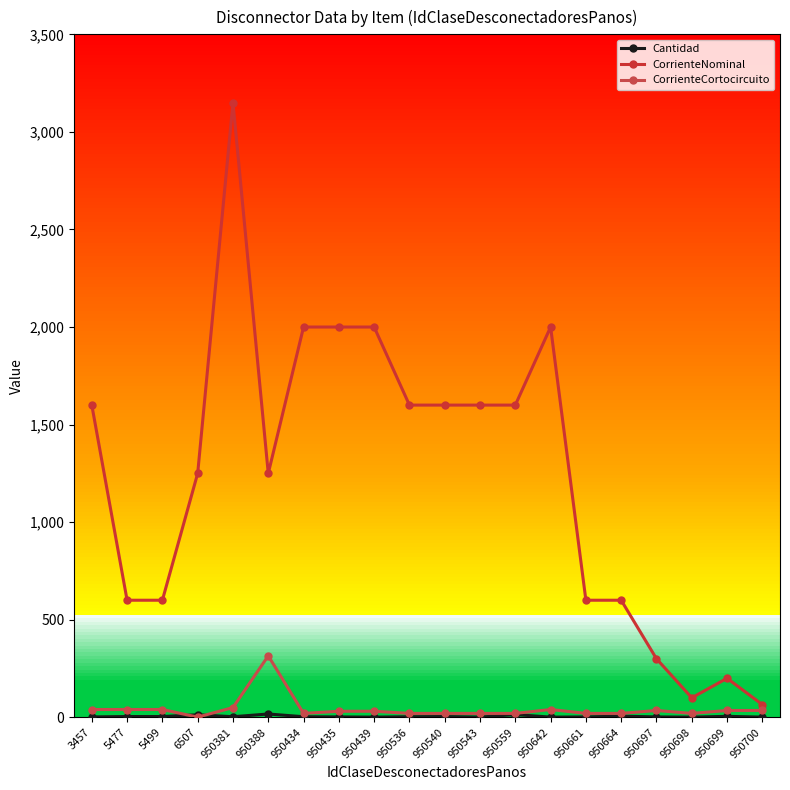

Which series has the largest Y range (max minus min)?

CorrienteNominal